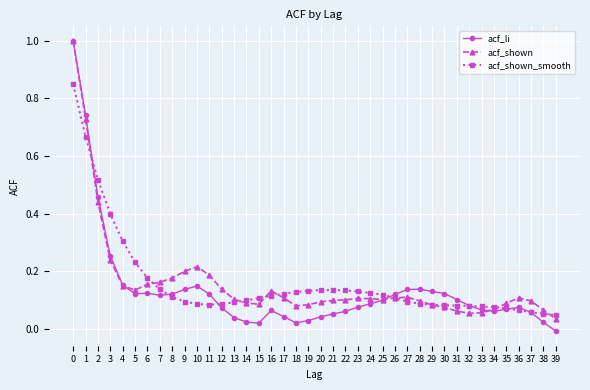

Is it true that acf_shown equals 0.2 at 21?

False